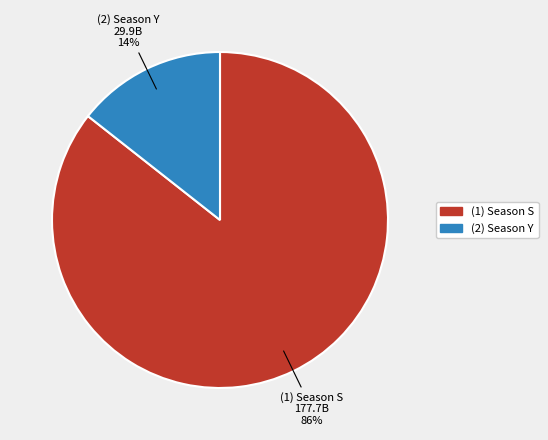

To the nearest percent, what is the combined percentage of (1) Season S and (2) Season Y?

100%